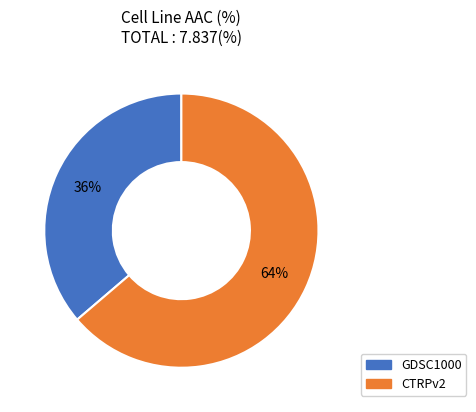

Approximately how many times larger is the value at CTRPv2 compared to GDSC1000?

1.8